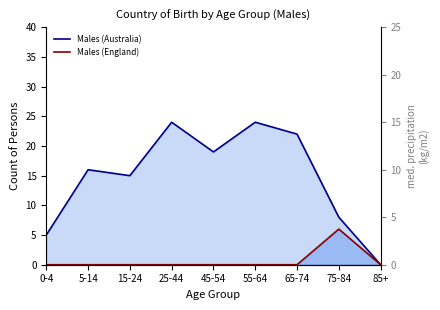

How many interior local valleys does the Males (Australia) series have?

2